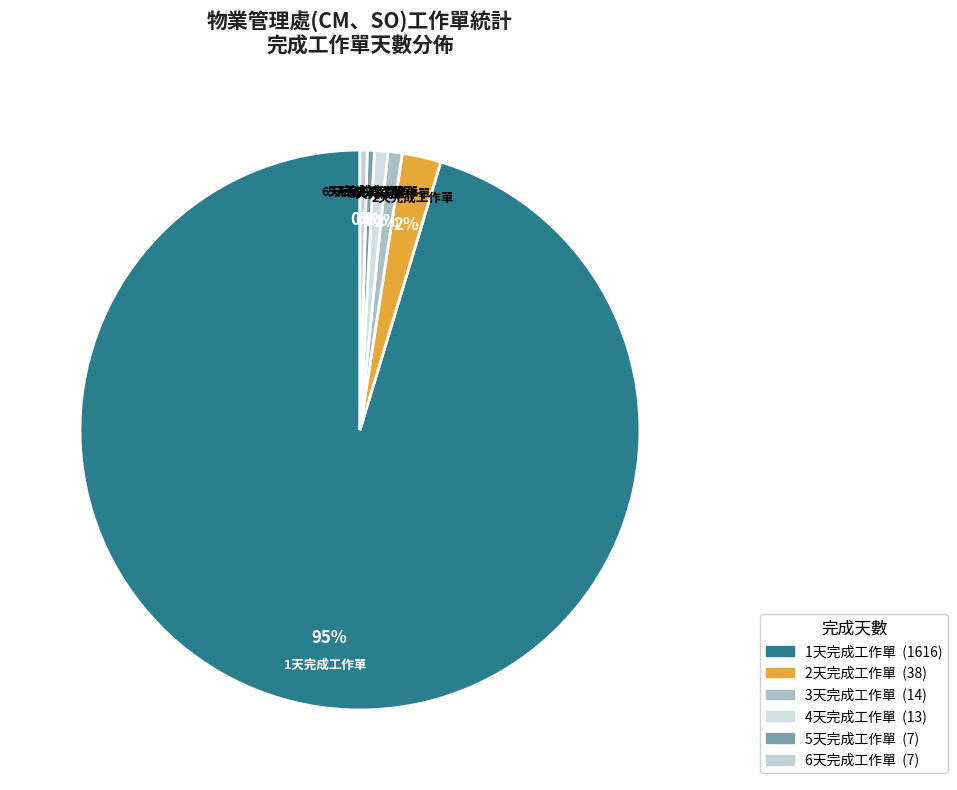

To the nearest percent, what percentage of the pie is 4天完成工作單?

1%